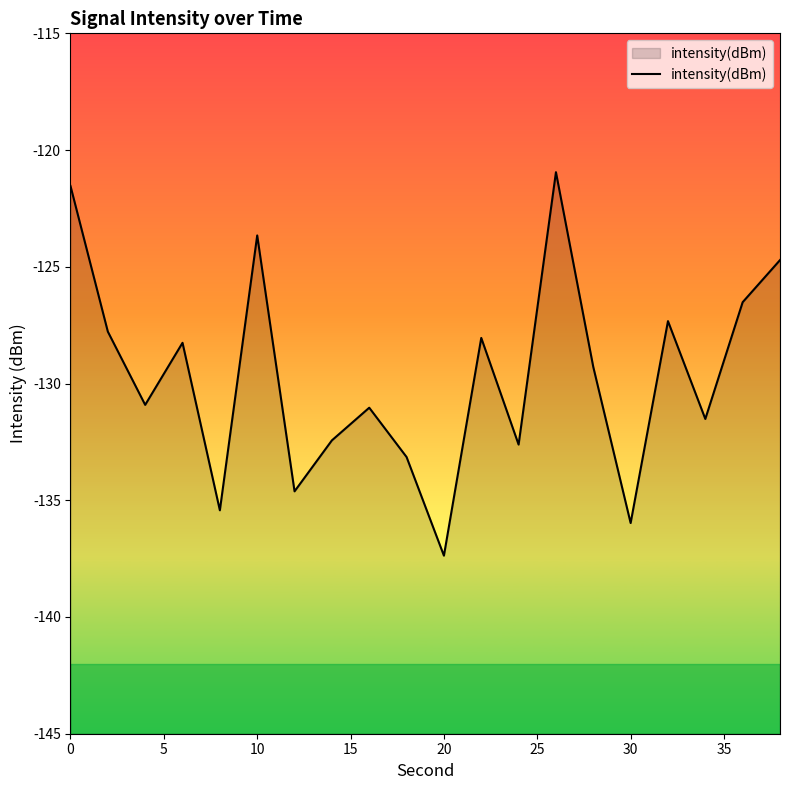

What is the difference between the maximum and second lowest values?

15.0